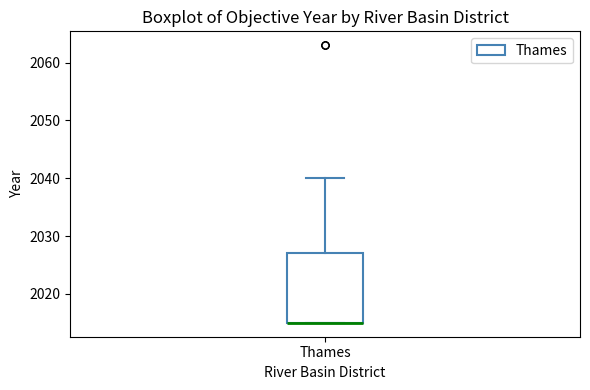

Read this box plot against the y-axis: the position of the median line, the range covered by the box, and the ends of both whiskers. The values are not printed on the chart, so give them approximately, as read against the axis.

median 2015 (drawn on the box's lower edge), box 2015 to 2027, whiskers 2015 to 2040